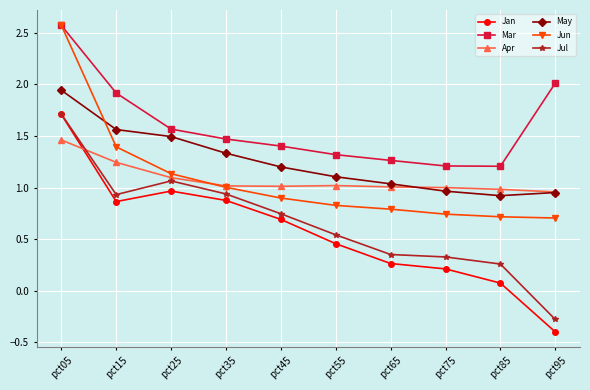

At which category does Jan reach its first local valley?

pct15